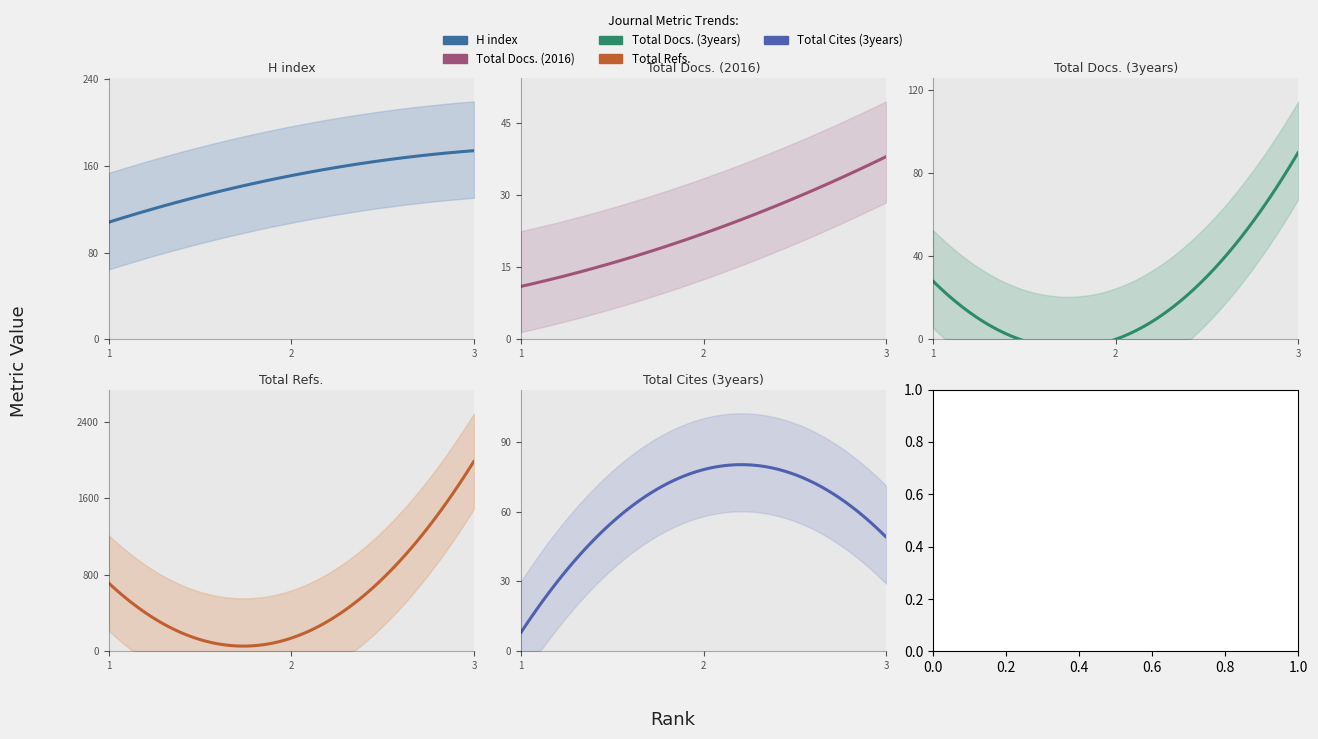

What are all the series names shown in the legend?

H index, Total Docs. (2016), Total Docs. (3years), Total Refs., Total Cites (3years)